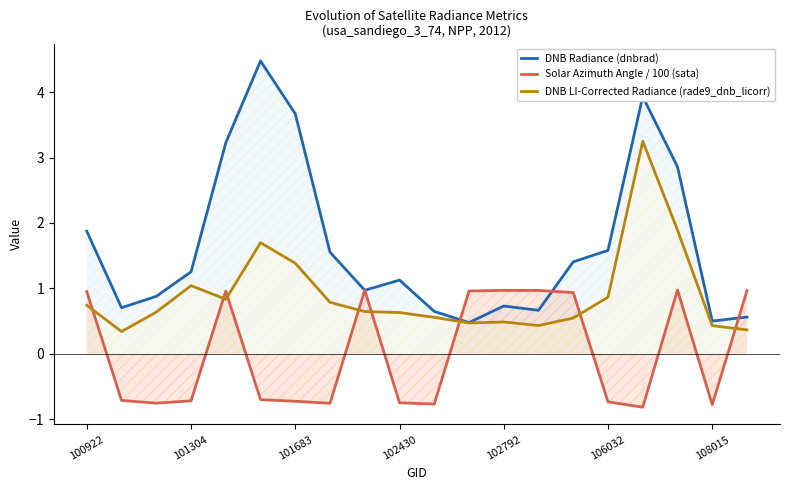

What is the maximum value shown in the chart?

4.5